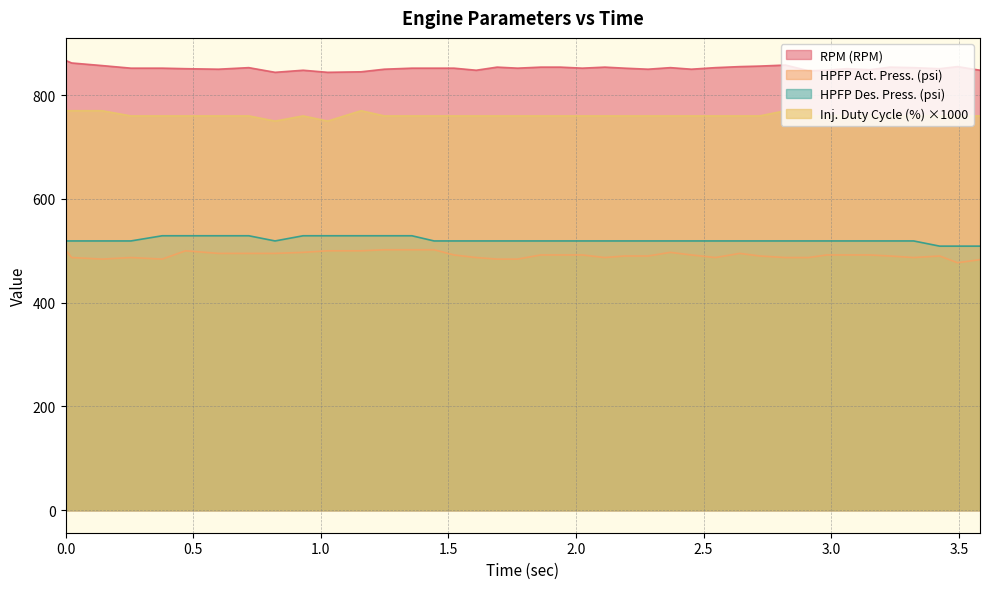

At 2.642, list the series in order from largest to smallest.

RPM (RPM), Inj. Duty Cycle (%), HPFP Des. Press. (psi), HPFP Act. Press. (psi)